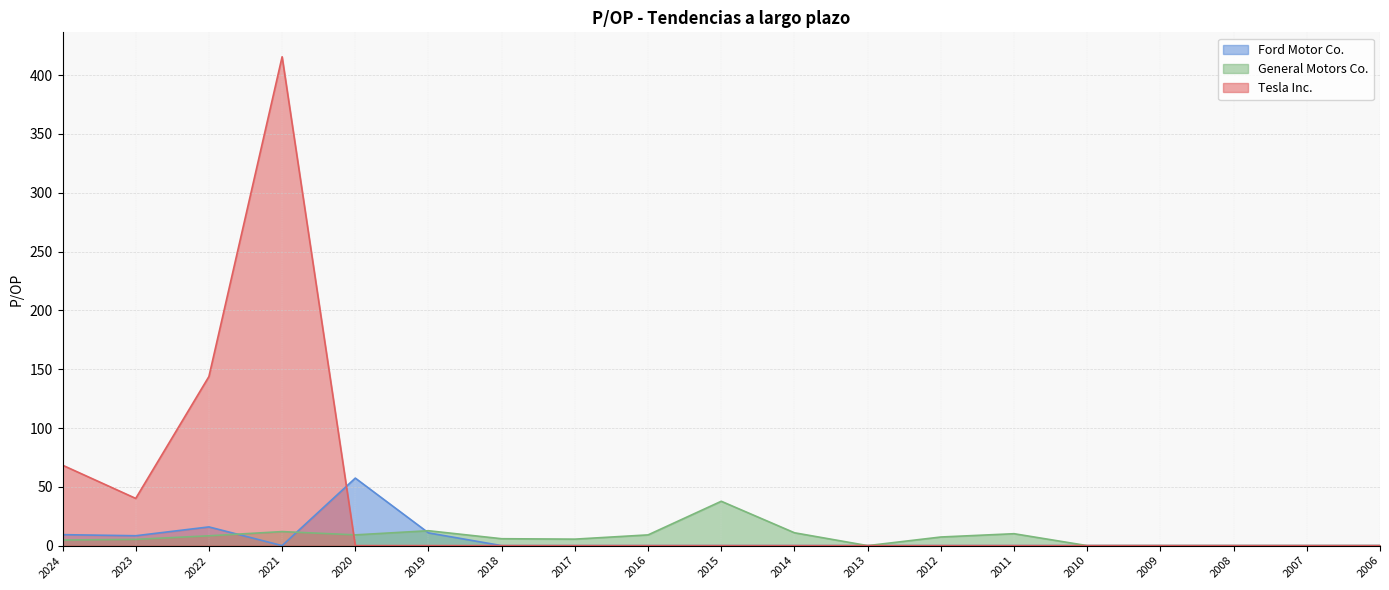

Which series ends up on top after the final intersection of General Motors Co. and Ford Motor Co.?

General Motors Co.